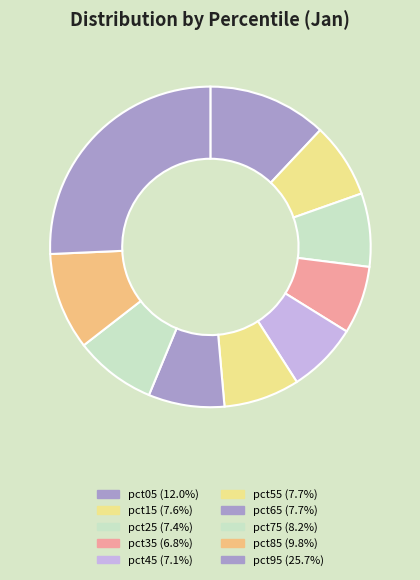

Count the number of slices in the pie.

10